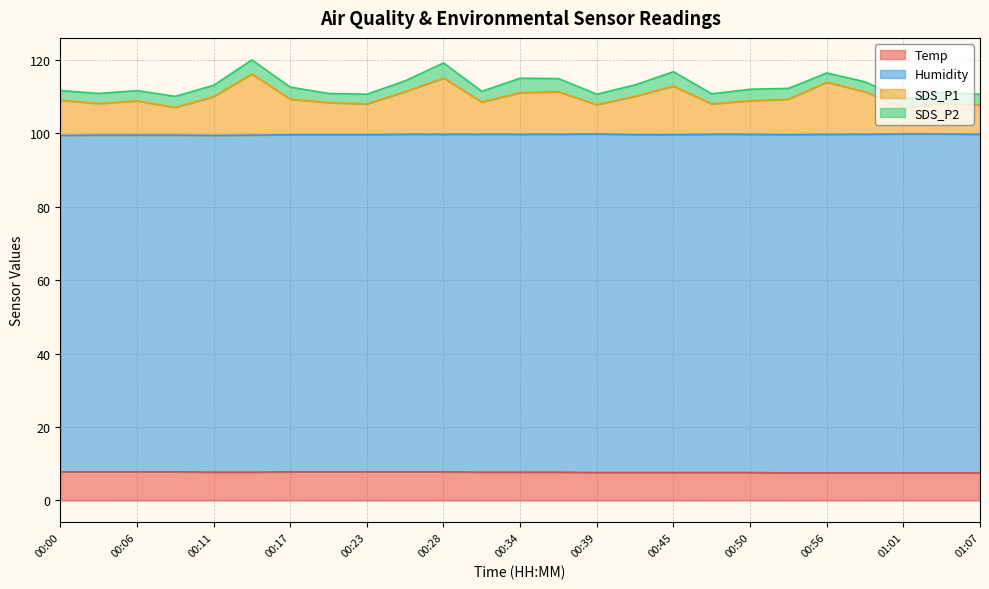

Is the value of SDS_P1 at 00:00 greater than the value of Temp at 00:11?

Yes